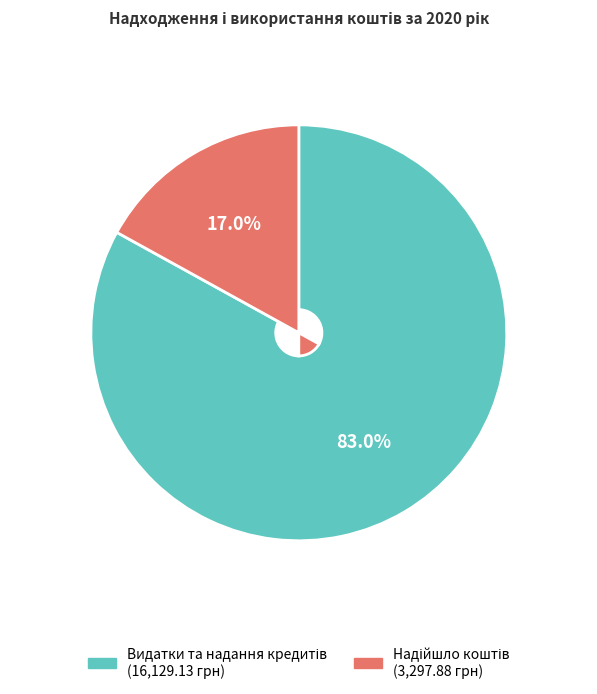

Is there a majority slice in this chart?

Yes